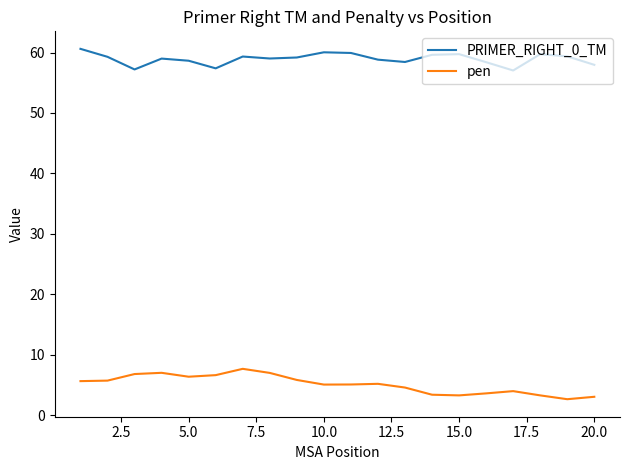

What is the minimum value for PRIMER_RIGHT_0_TM?

57.0